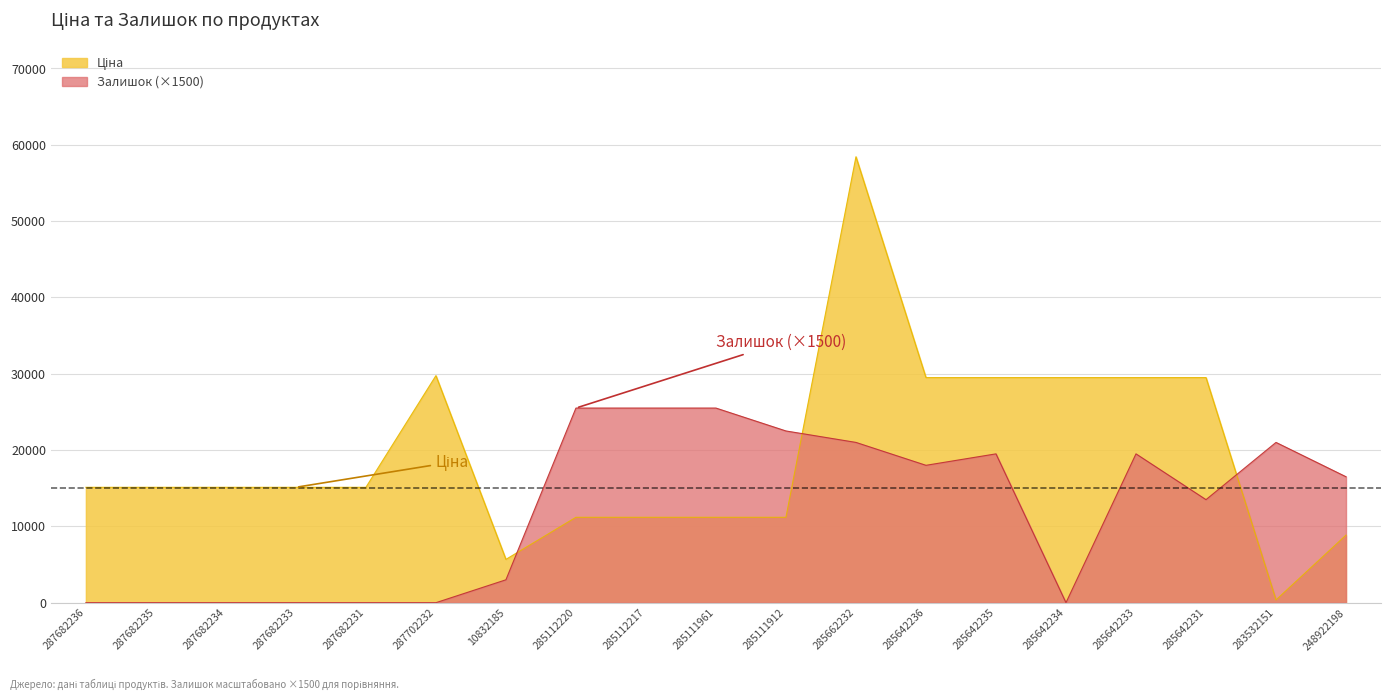

True or false: Ціна and Залишок cross at least once.

True